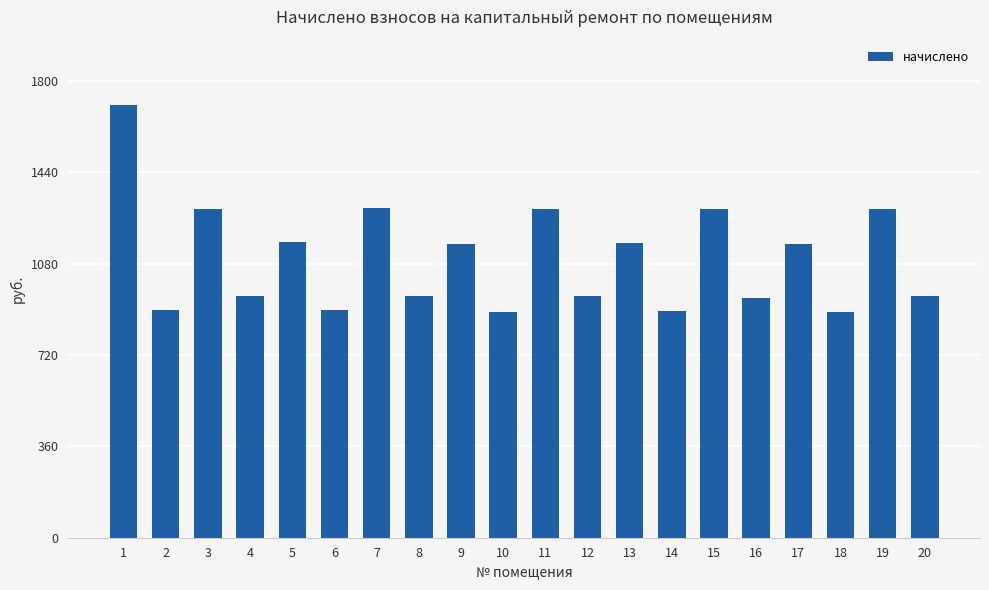

What is the change in value from 8 to 10?

-64.4